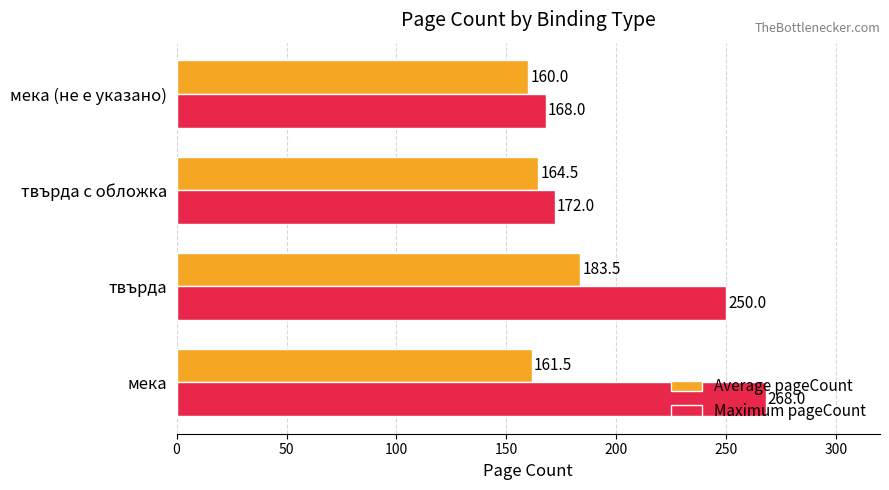

Rank the series by their maximum value, from lowest to highest.

Average pageCount, Maximum pageCount